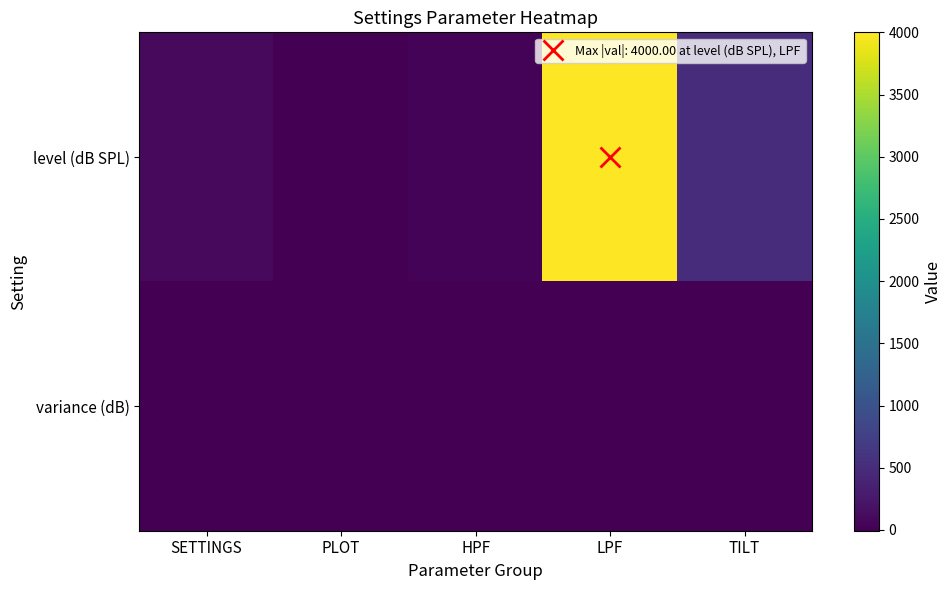

What is the greatest value displayed?

4000.0